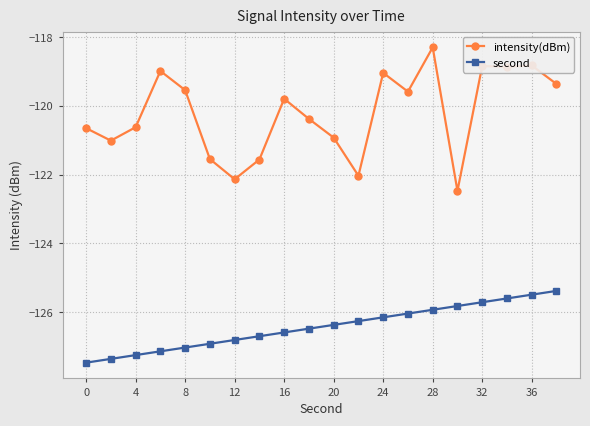

Rank the series by their maximum value, from highest to lowest.

intensity(dBm), second